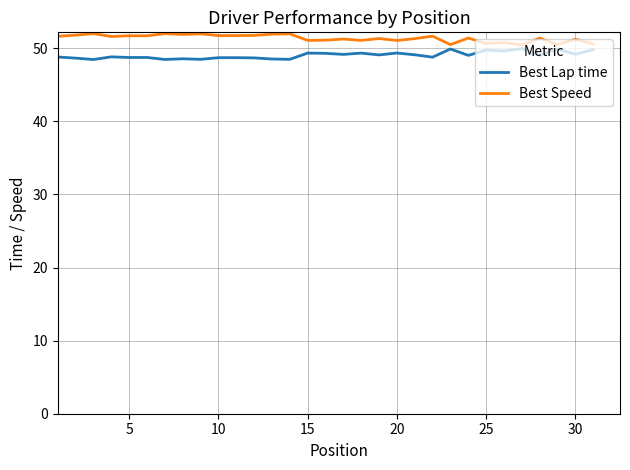

What is the highest value of the Best Lap time series?

50.0